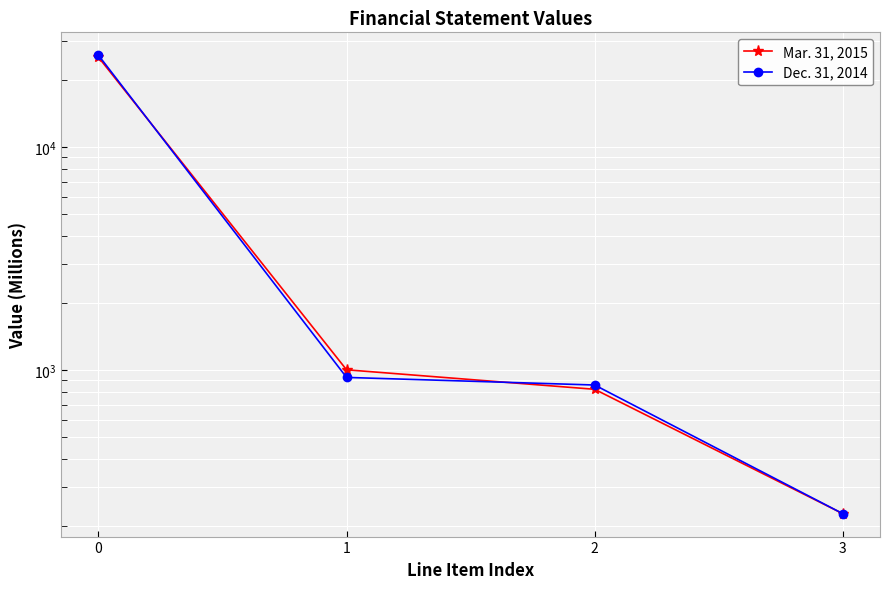

What is the minimum value for Dec. 31, 2014?

227